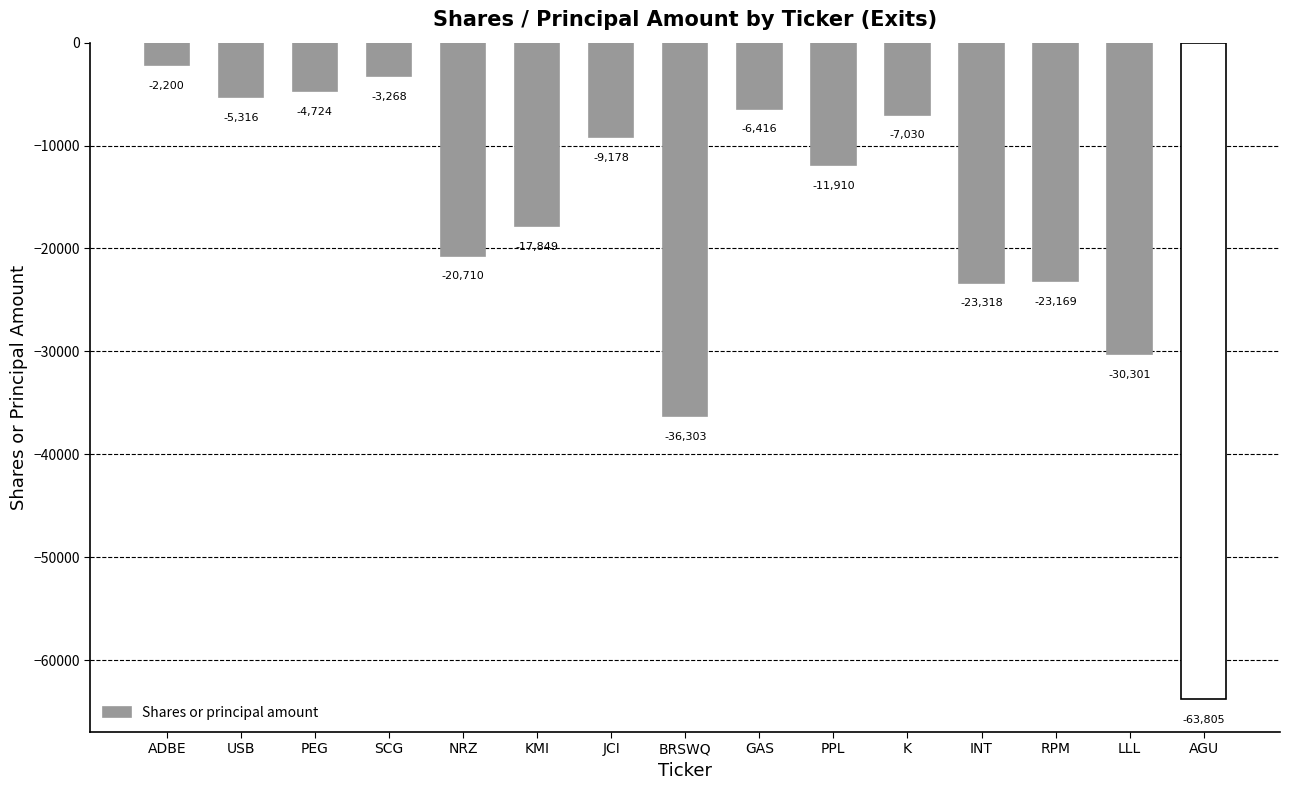

What is the label of the 4th bar from the right?

INT